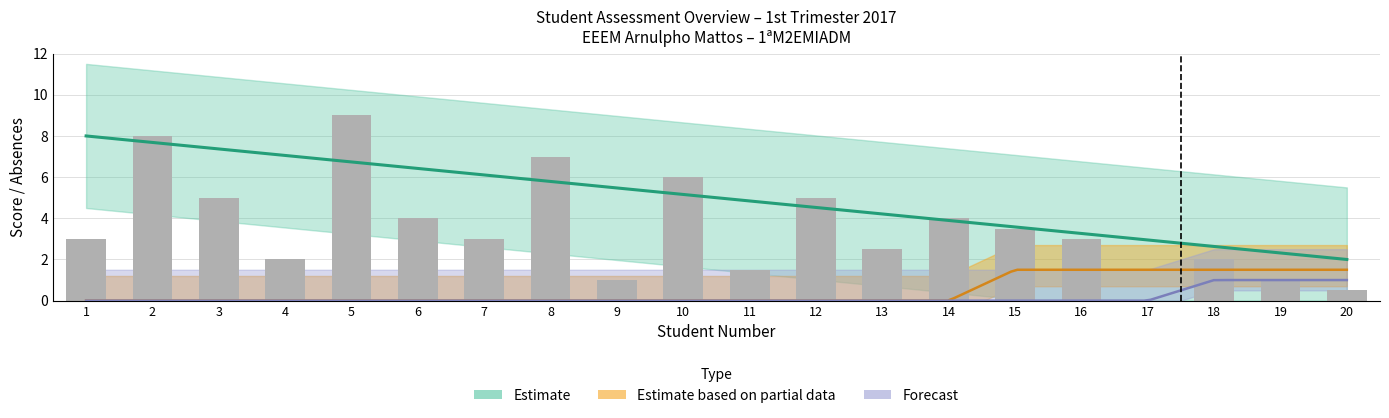

Reading left to right, transcribe all the data shown in this chart.

1=3.0	2=8.0	3=5.0	4=2.0	5=9.0	6=4.0	7=3.0	8=7.0	9=1.0	10=6.0	11=1.5	12=5.0	13=2.5	14=4.0	15=3.5	16=3.0	17=0.0	18=2.0	19=1.0	20=0.5